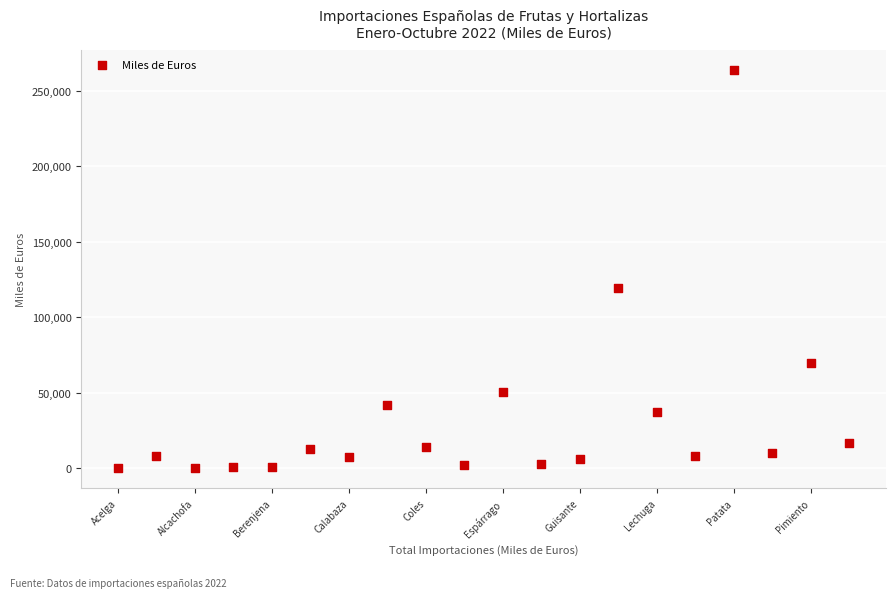

What Y value in the scatter plot is closest to 132006?

119534